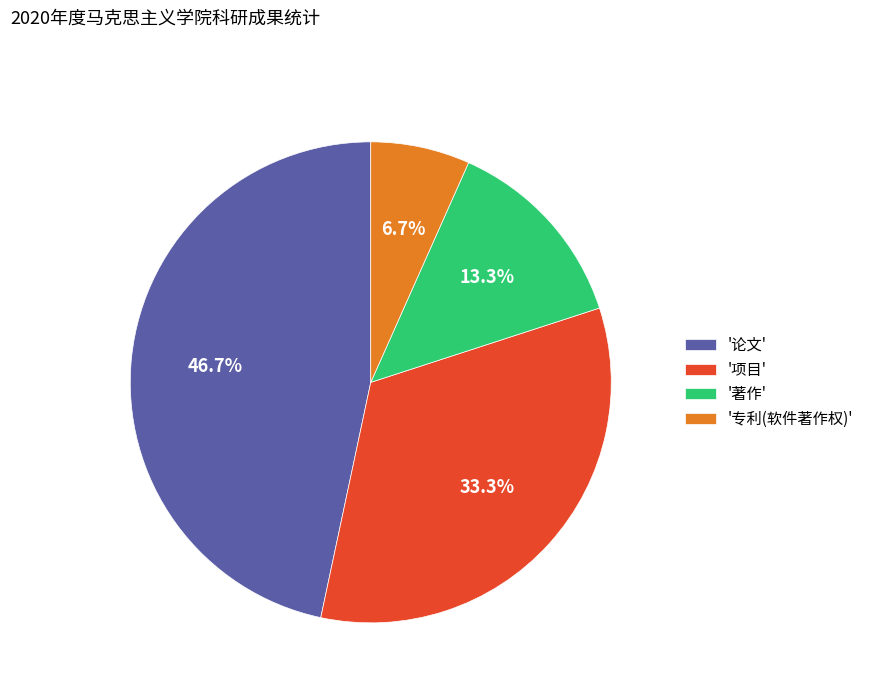

Between '专利(软件著作权)' and '论文', which is larger?

'论文'